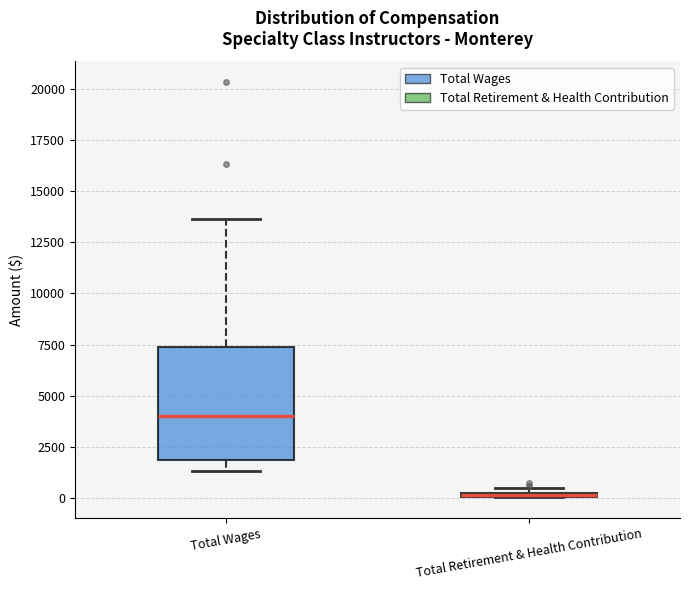

Which box is the tallest, from its lower edge to its upper edge?

Total Wages